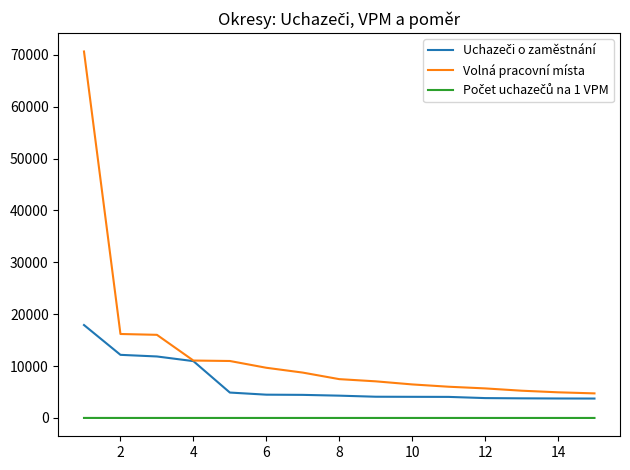

What is the highest value of the Volná pracovní místa series?

70640.0